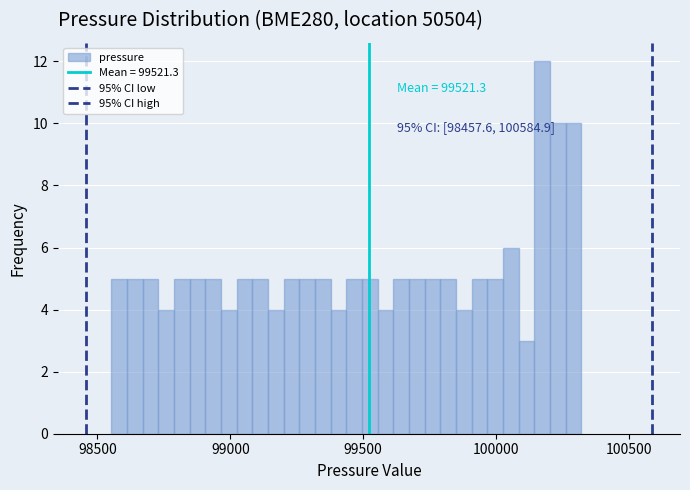

Read against the x-axis, roughly where is the centre of the tallest bar?

100150